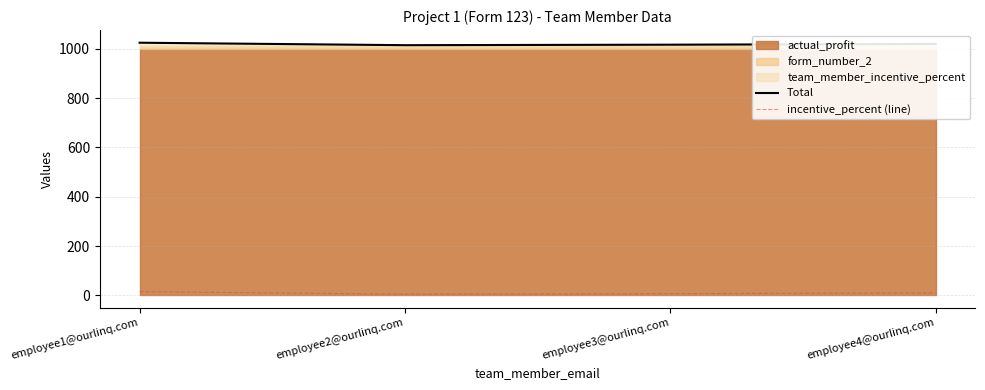

At which category does the chart reach its minimum across all series?

employee2@ourlinq.com